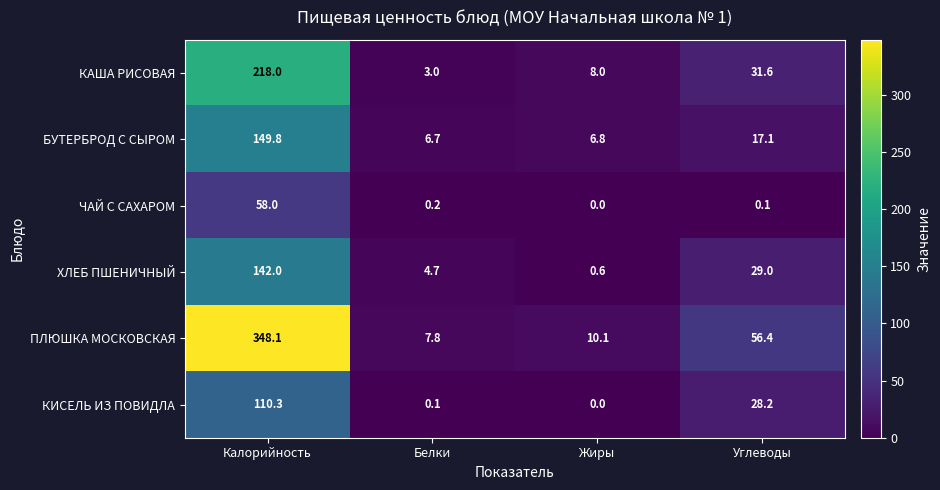

What is the sum of the БУТЕРБРОД С СЫРОМ values at Калорийность and Белки?

156.5